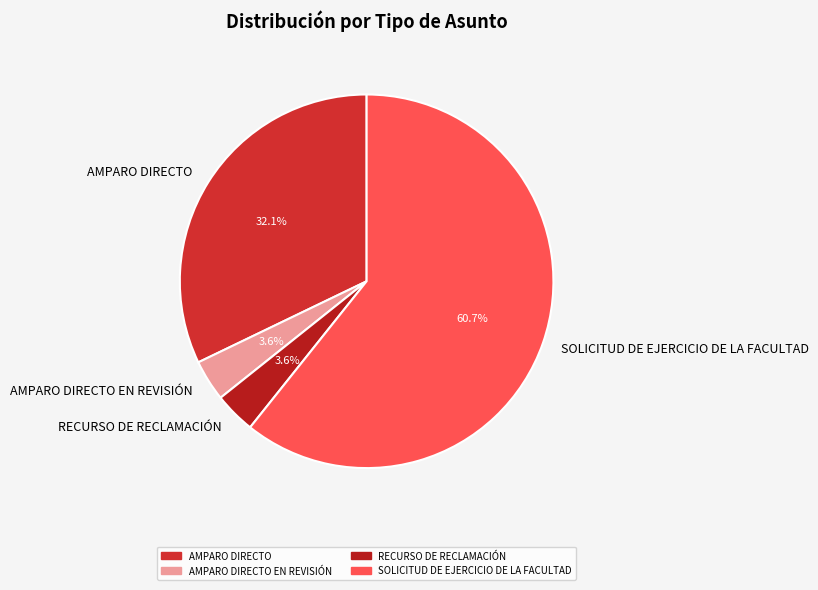

Which slice represents more than half of the pie?

SOLICITUD DE EJERCICIO DE LA FACULTAD